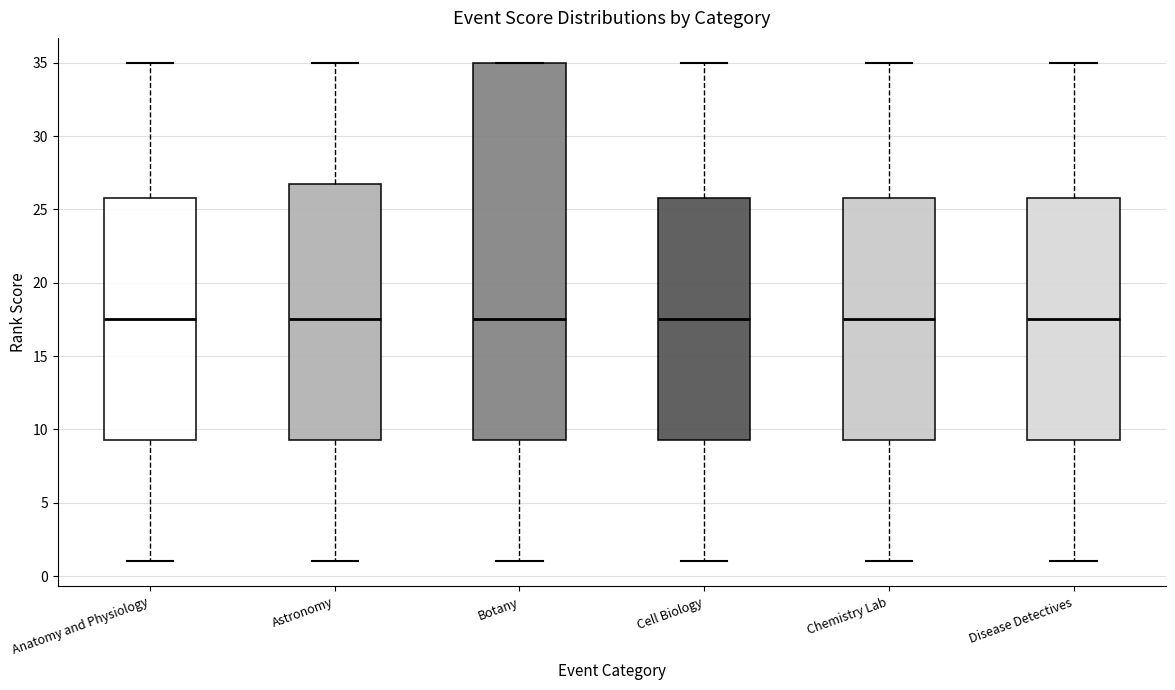

Which box is the tallest, from its lower edge to its upper edge?

Botany